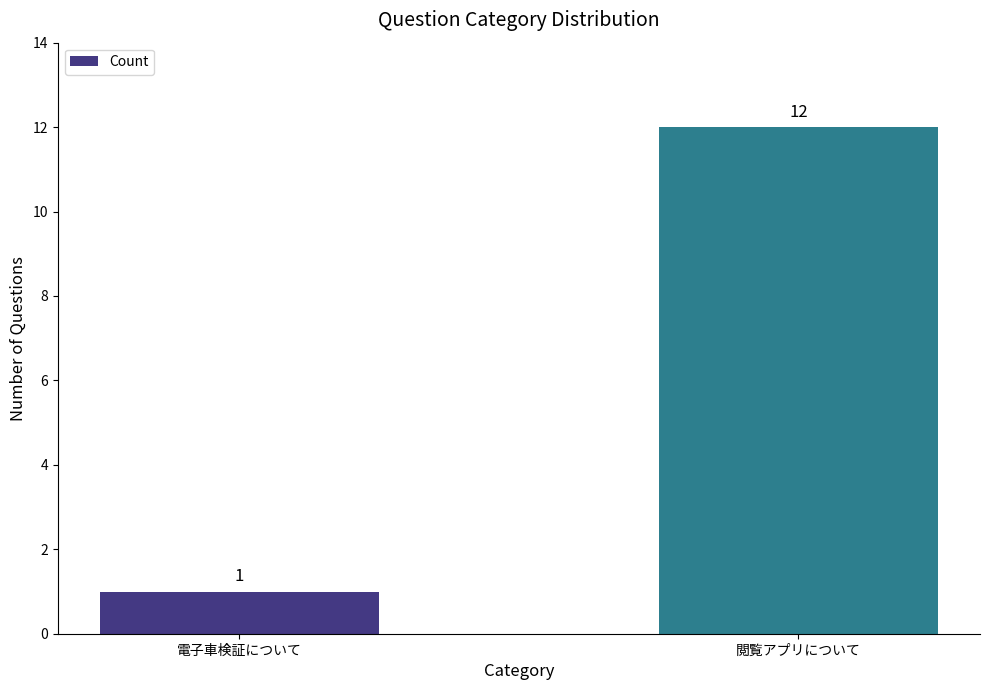

How many values are below 12?

1